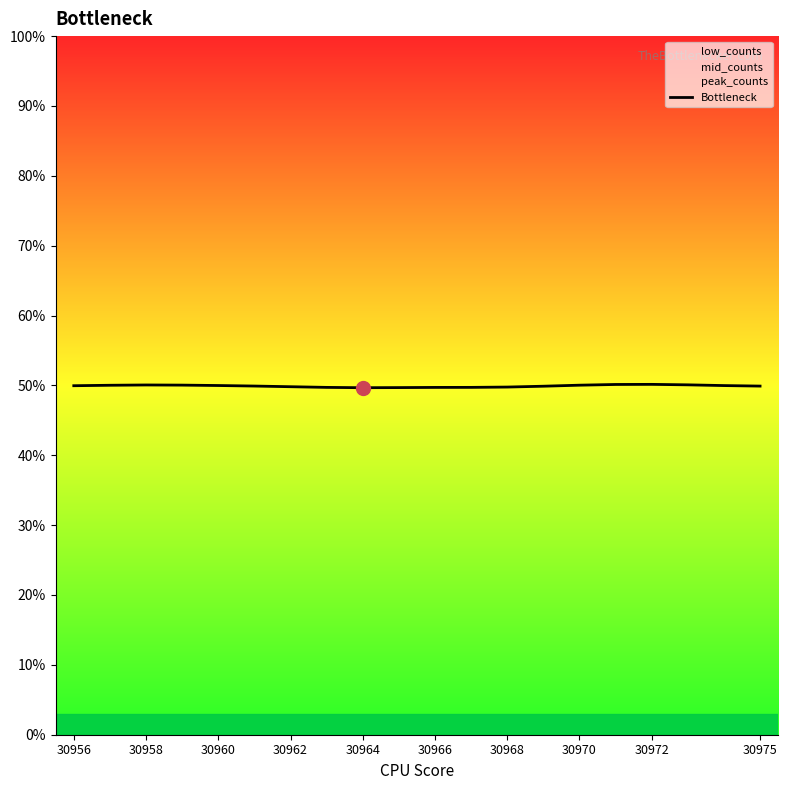

How many categories are shown in the chart?

20